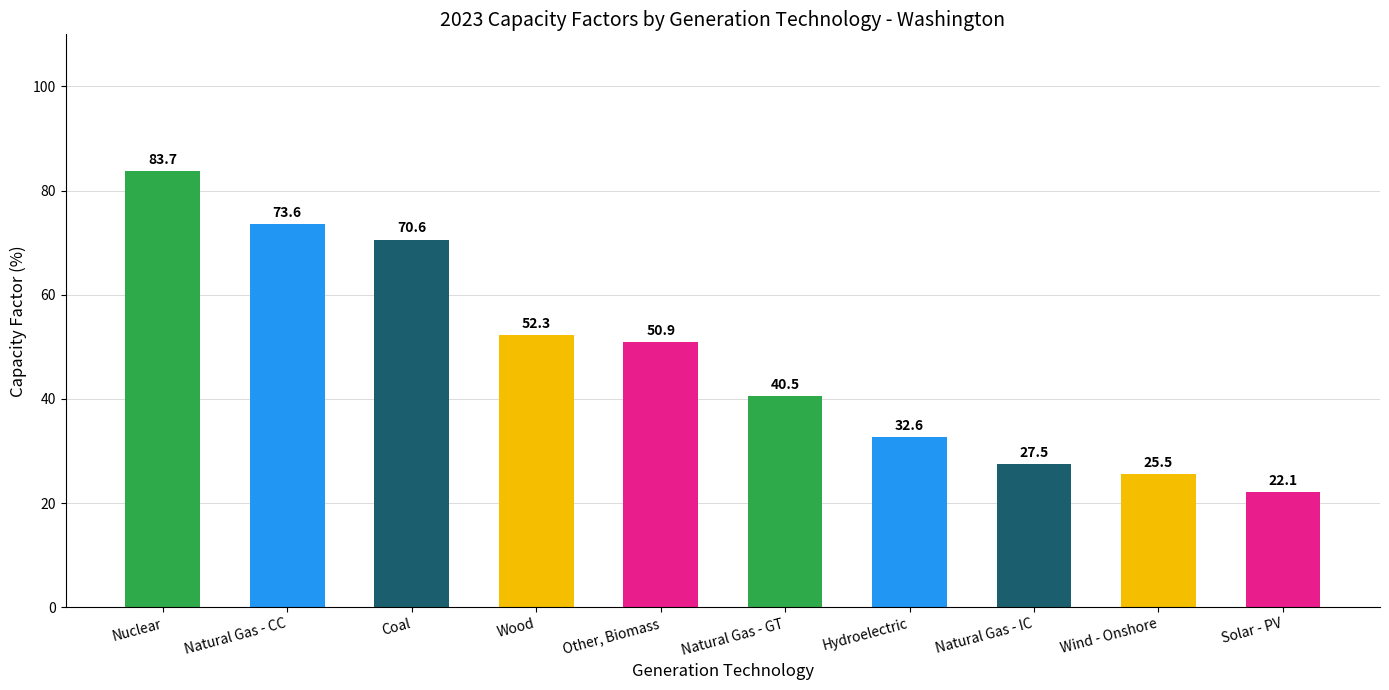

Rank the categories by value from lowest to highest.

Solar - PV, Wind - Onshore, Natural Gas - IC, Hydroelectric, Natural Gas - GT, Other, Biomass, Wood, Coal, Natural Gas - CC, Nuclear